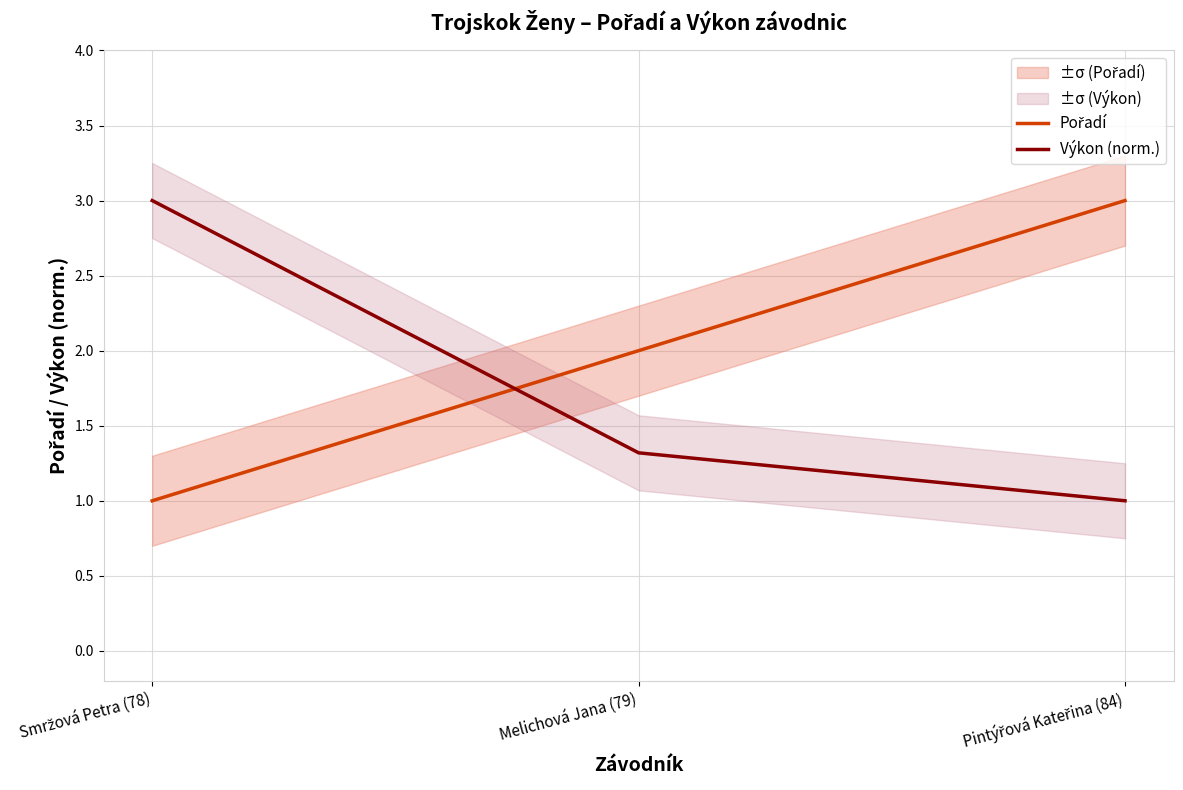

Is it true that Výkon (norm.) equals 1.3 at Melichová Jana (79)?

True